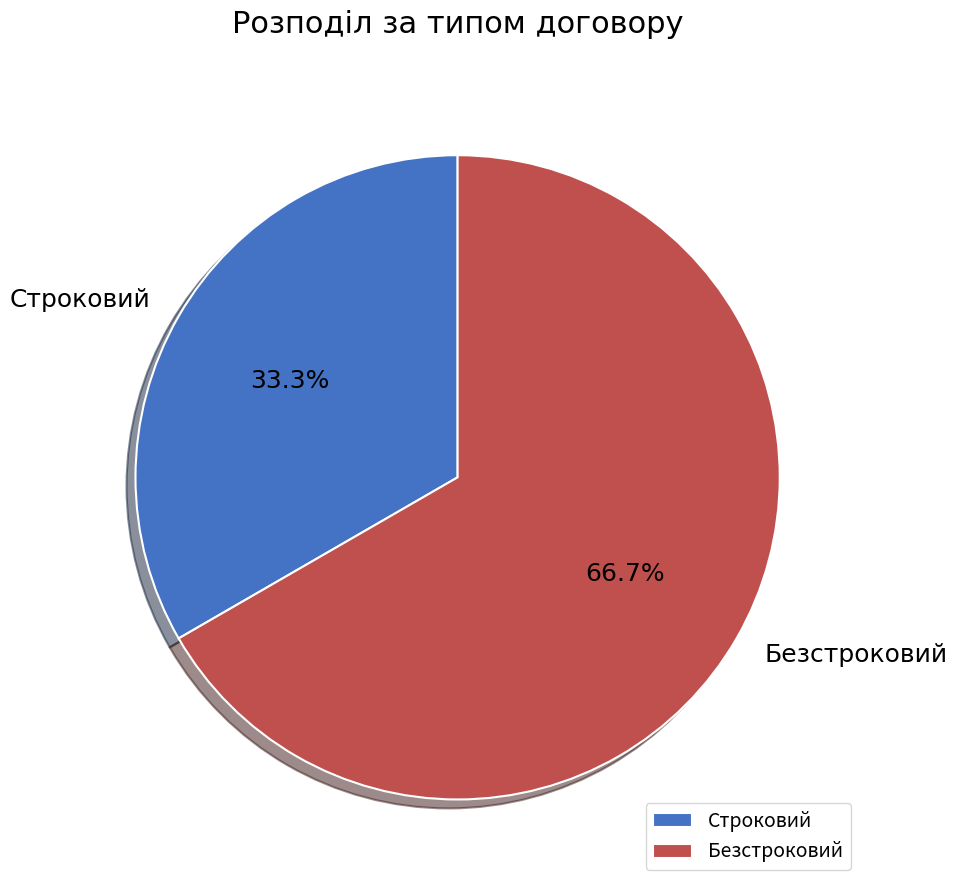

Between Безстроковий and Строковий, which is larger?

Безстроковий